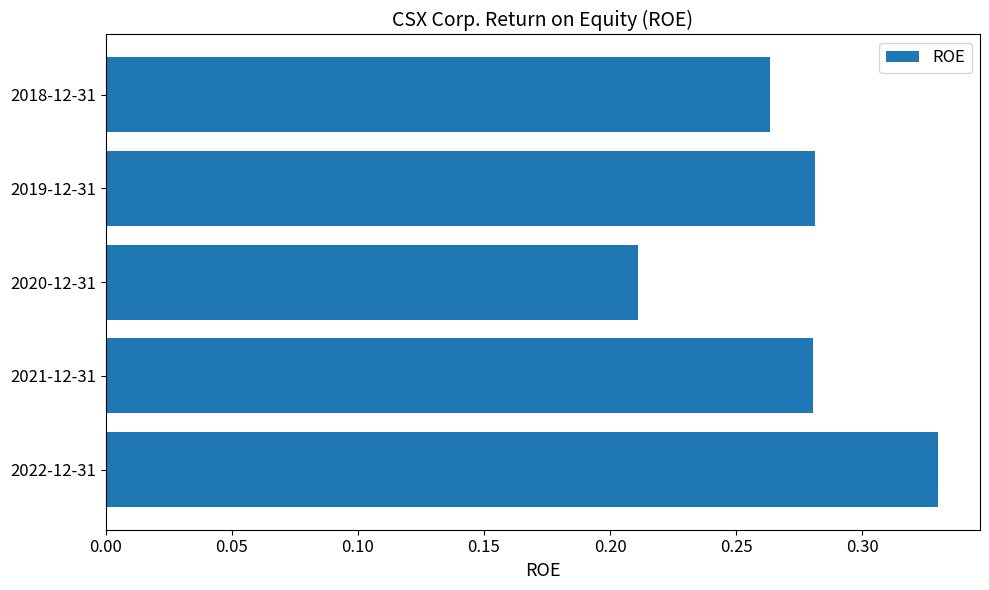

Is it true that the value at 2021-12-31 is 0.4?

False